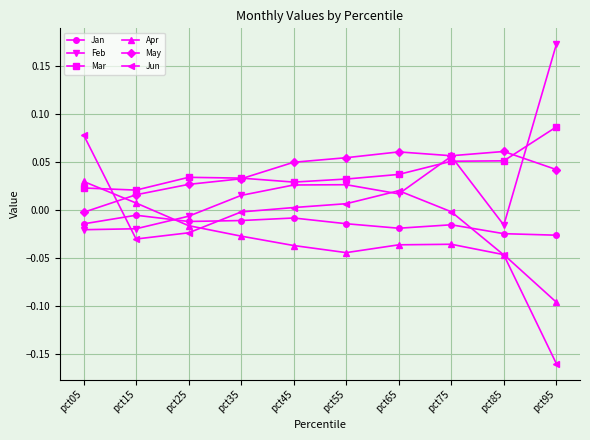

Rank the series at pct95 from lowest to highest value.

Jun, Apr, Jan, May, Mar, Feb